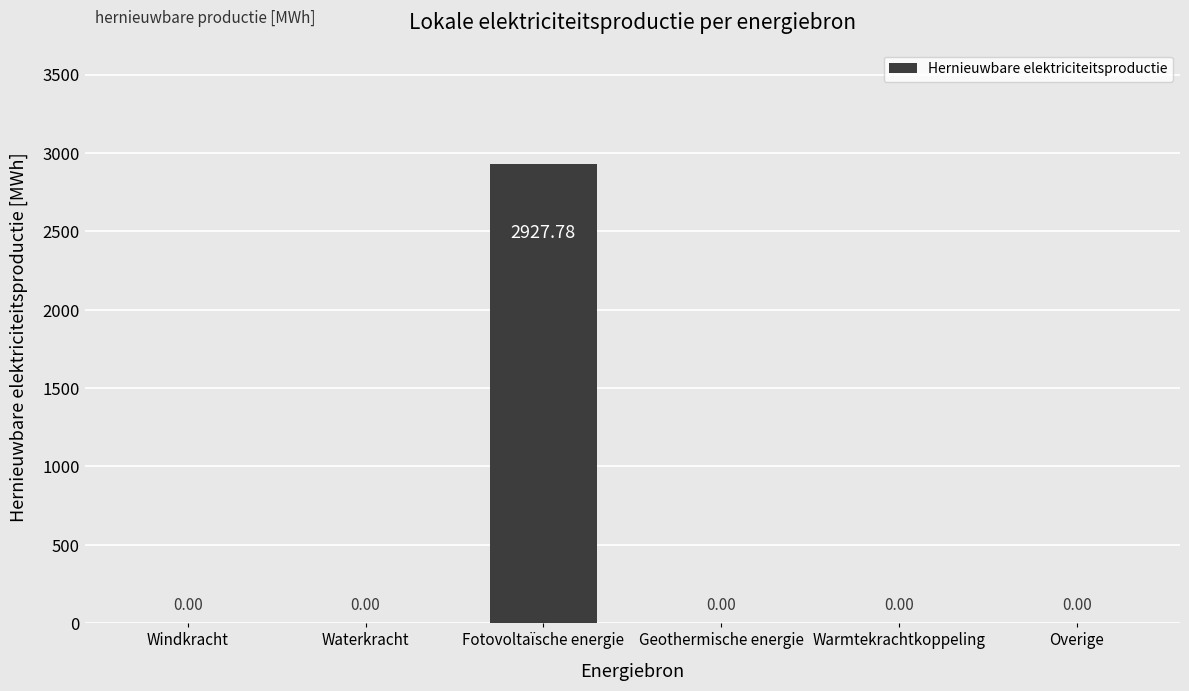

True or false: the data shows 1019.7 at Fotovoltaïsche energie.

False